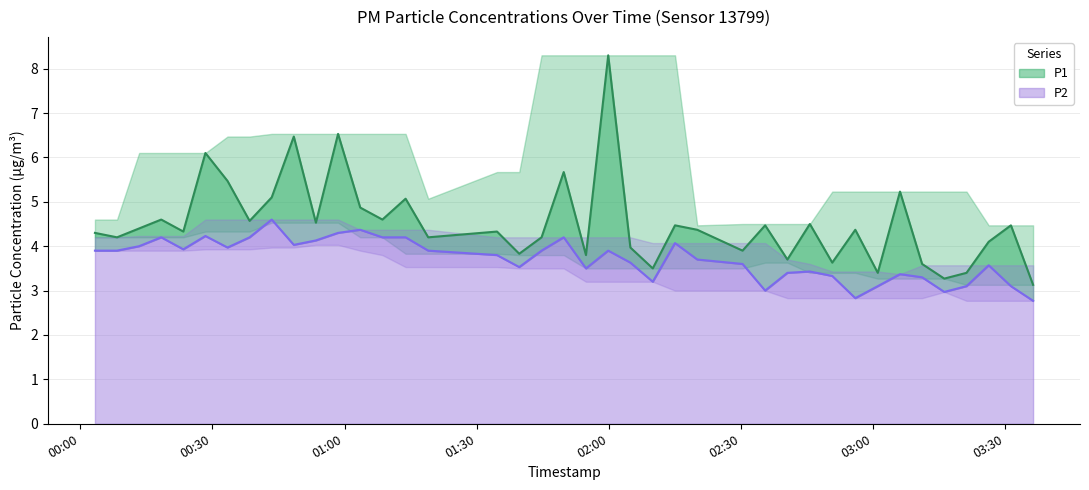

Which series has the largest total across all categories?

P1